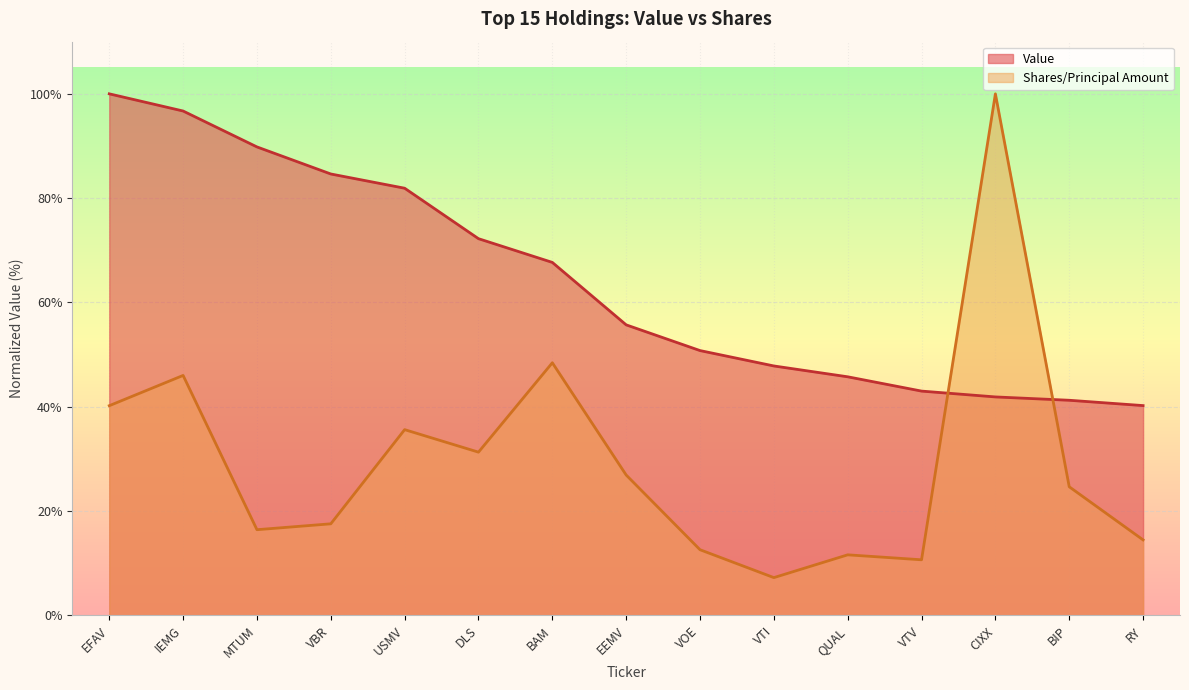

How many data points in Value are above 55?

8